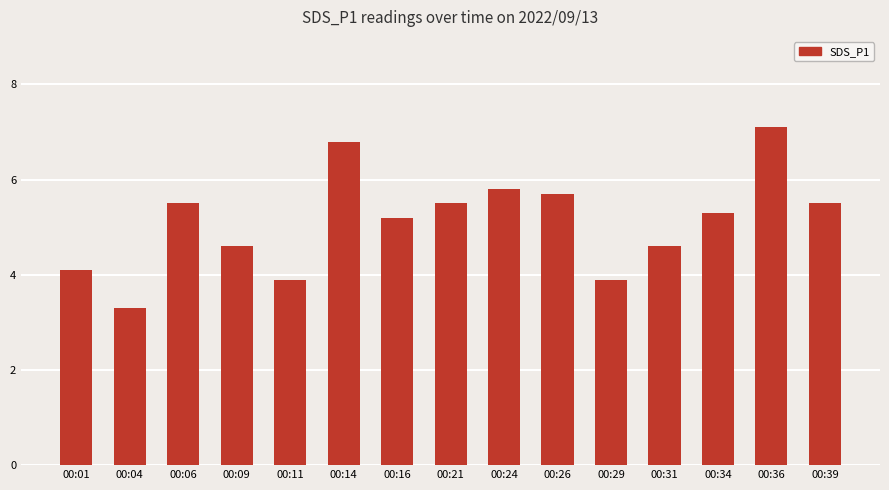

Reading left to right, transcribe all the data shown in this chart.

00:01=4.1	00:04=3.3	00:06=5.5	00:09=4.6	00:11=3.9	00:14=6.8	00:16=5.2	00:21=5.5	00:24=5.8	00:26=5.7	00:29=3.9	00:31=4.6	00:34=5.3	00:36=7.1	00:39=5.5